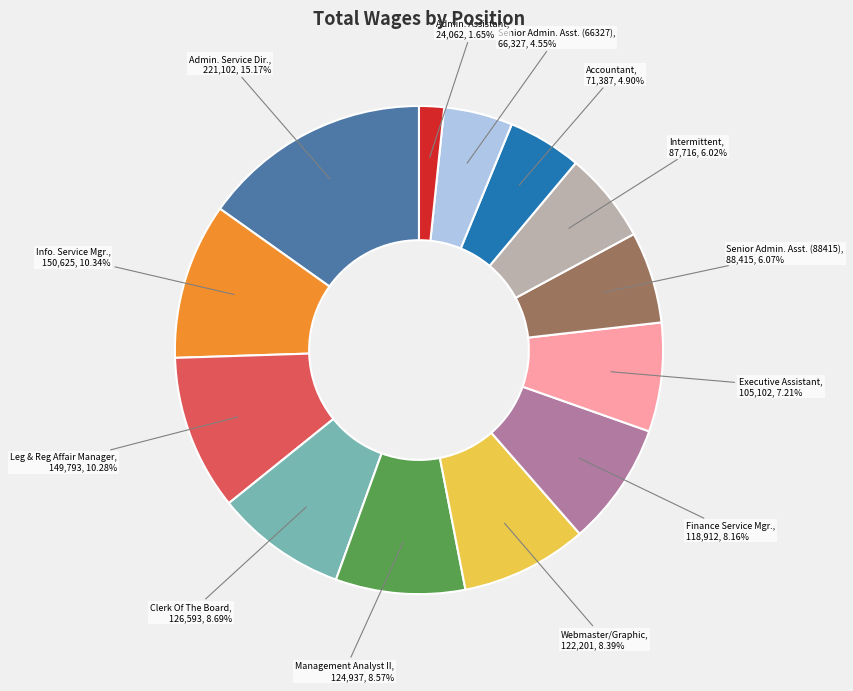

Is there a majority slice in this chart?

No